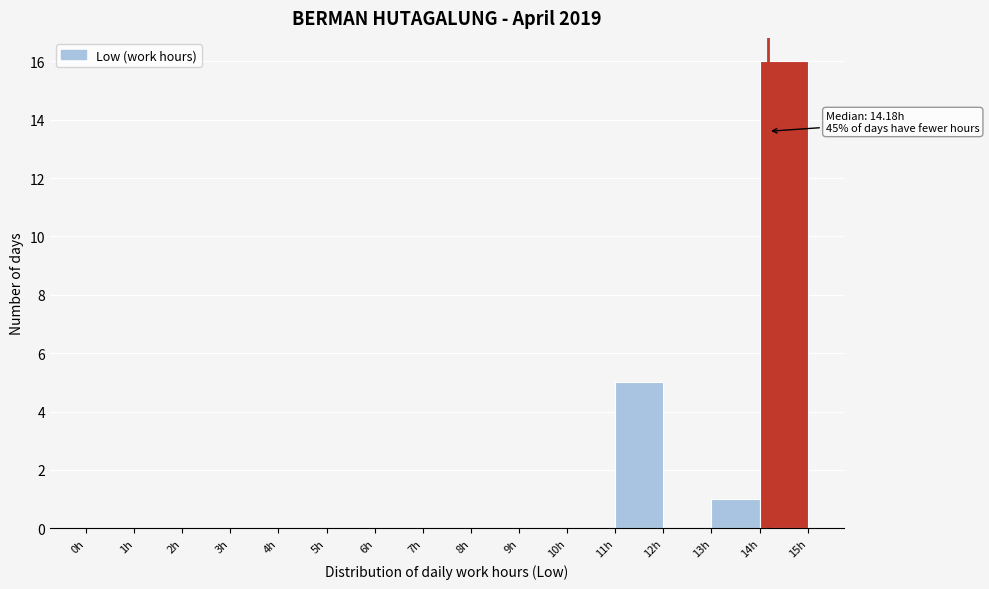

Over which range of the x-axis is the bar tallest?

14 to 15